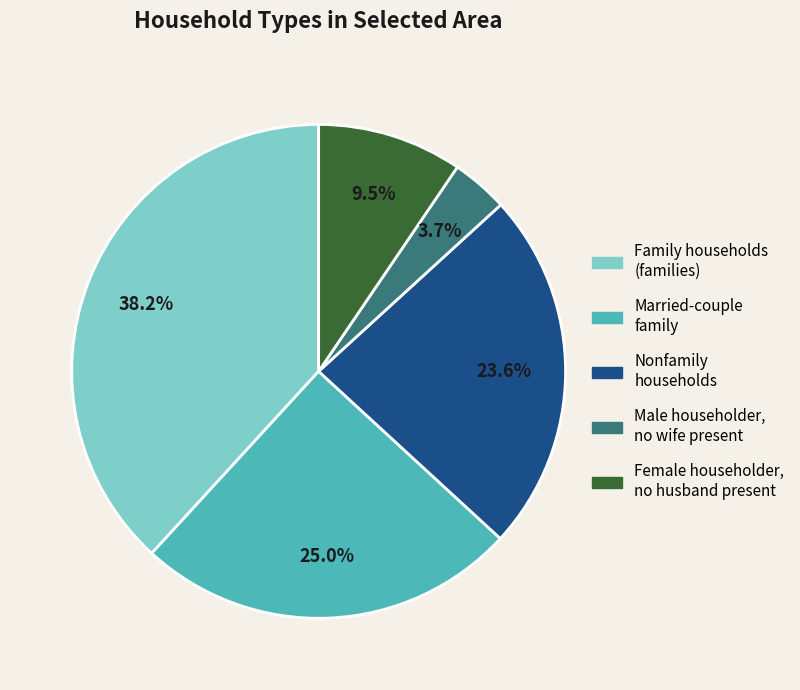

Rank the categories by value from highest to lowest.

Family households (families), Married-couple family, Nonfamily households, Female householder, no husband present, Male householder, no wife present